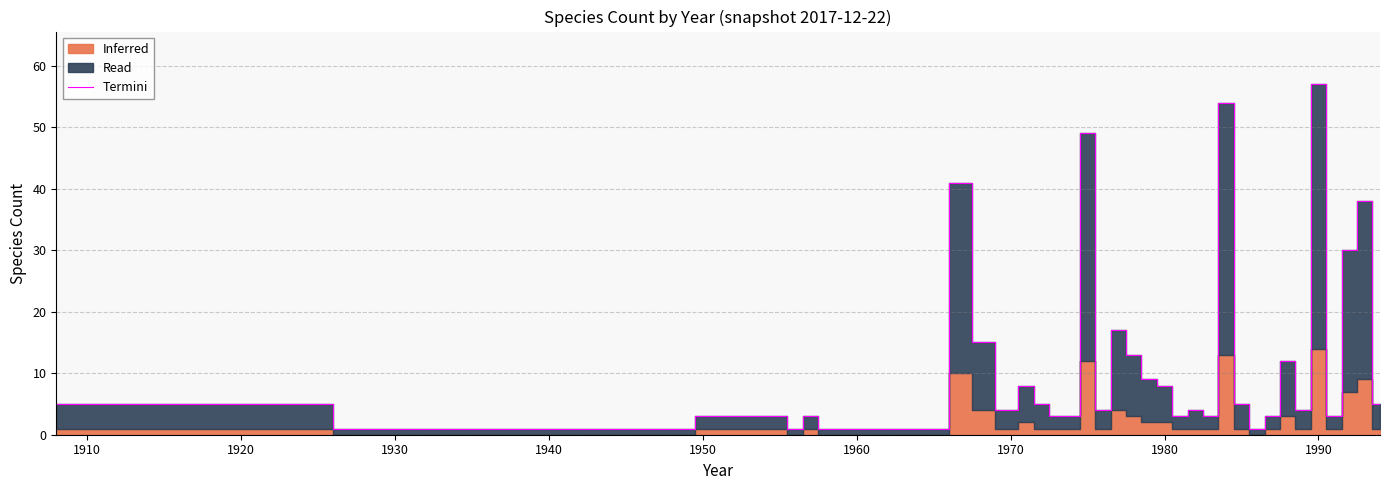

Which category has the highest value in the Termini series?

1990